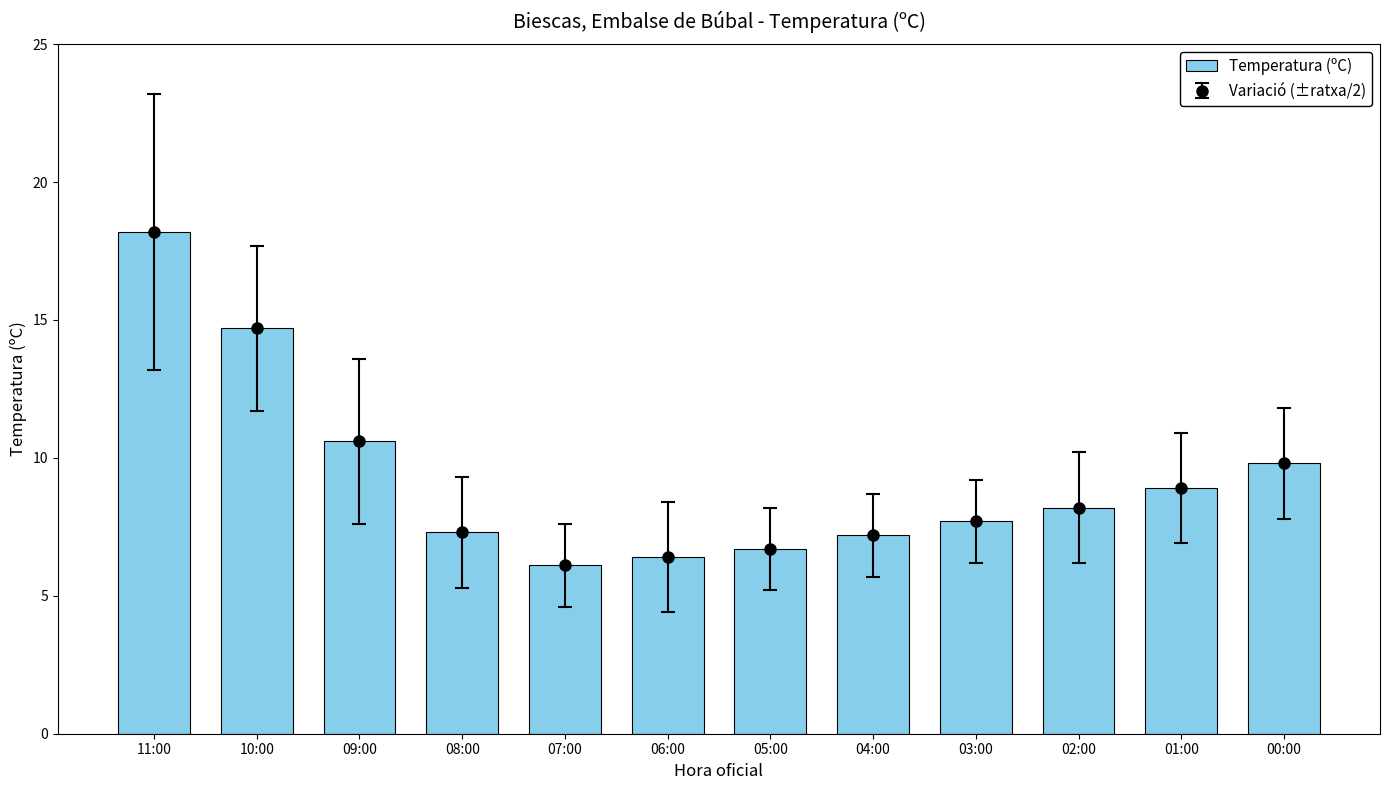

What is the value of the 11th bar from the left?

8.9